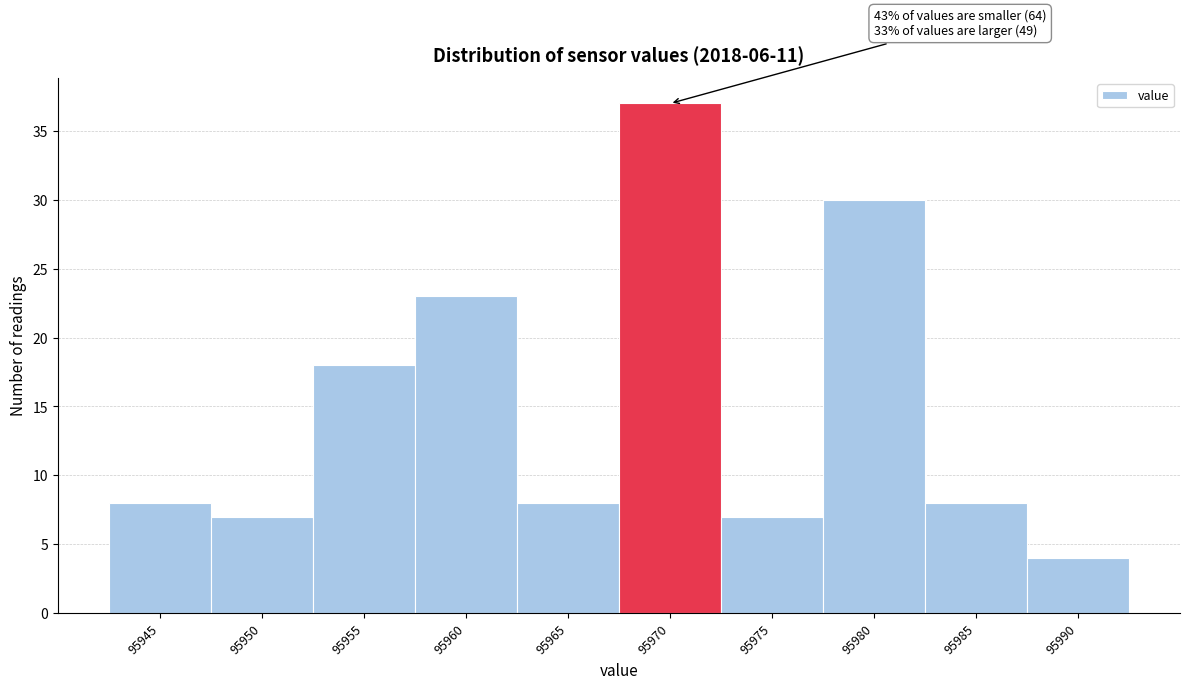

Reading right to left, what are all the values shown in this chart?

95990=4	95985=8	95980=30	95975=7	95970=37	95965=8	95960=23	95955=18	95950=7	95945=8